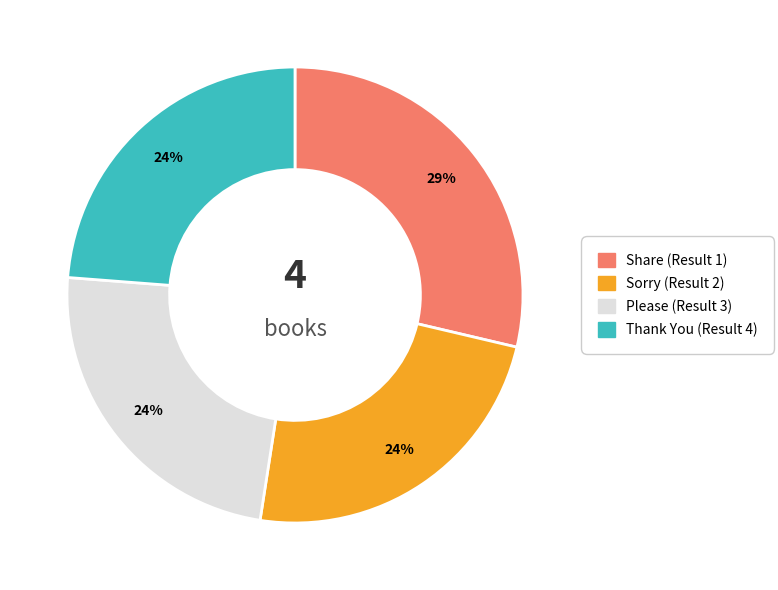

To the nearest percent, what is the average slice percentage?

25%